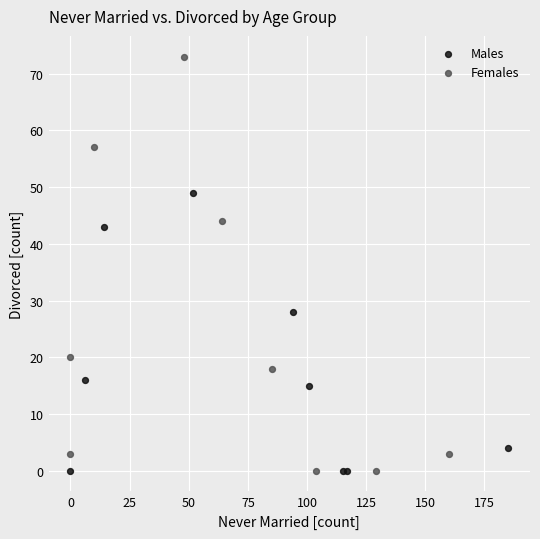

Which series contains the highest Y value?

Females